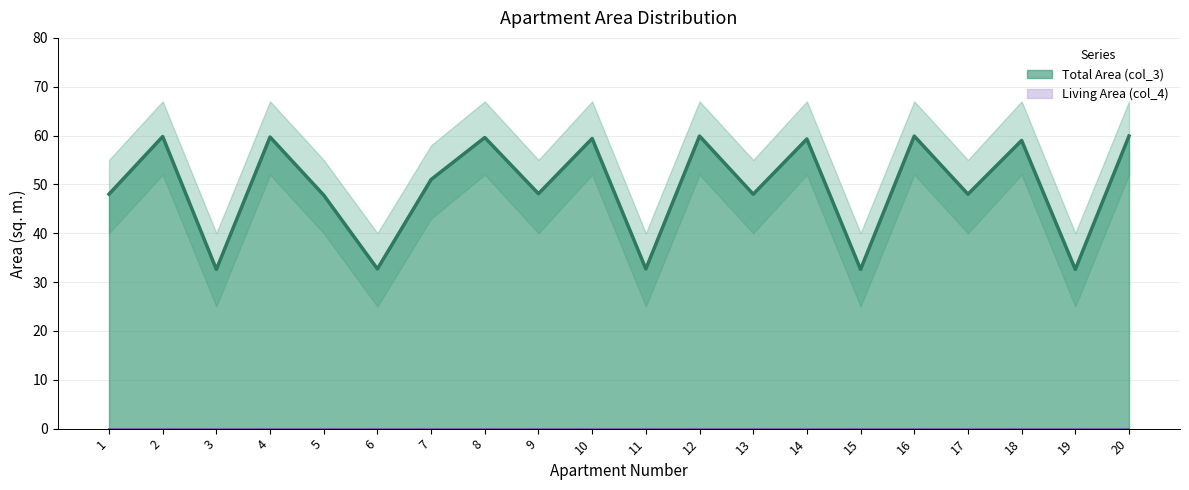

How many interior local valleys (lower than both neighbors) does the data have?

8